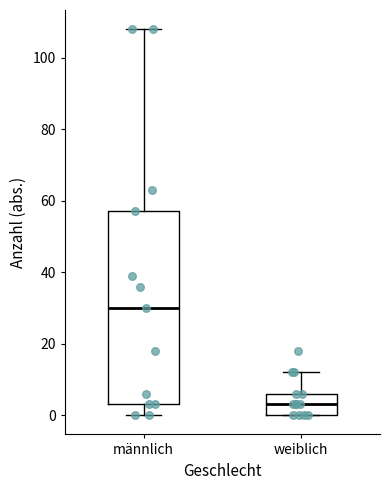

Reading left to right, read every box against the y-axis: the position of its median line, the range the box covers, and the ends of its whiskers. The values are not printed on the chart, so give them approximately, as read against the axis.

männlich: median 30, box 4 to 58, whiskers 0 to 108
weiblich: median 4, box 0 to 6, whiskers 0 to 12